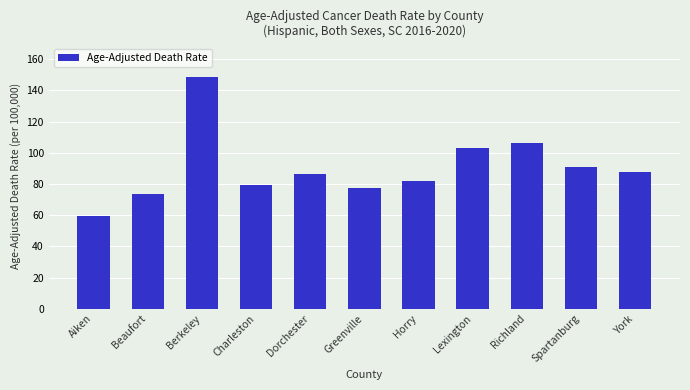

What is the difference between the values at Greenville and Richland?

28.7